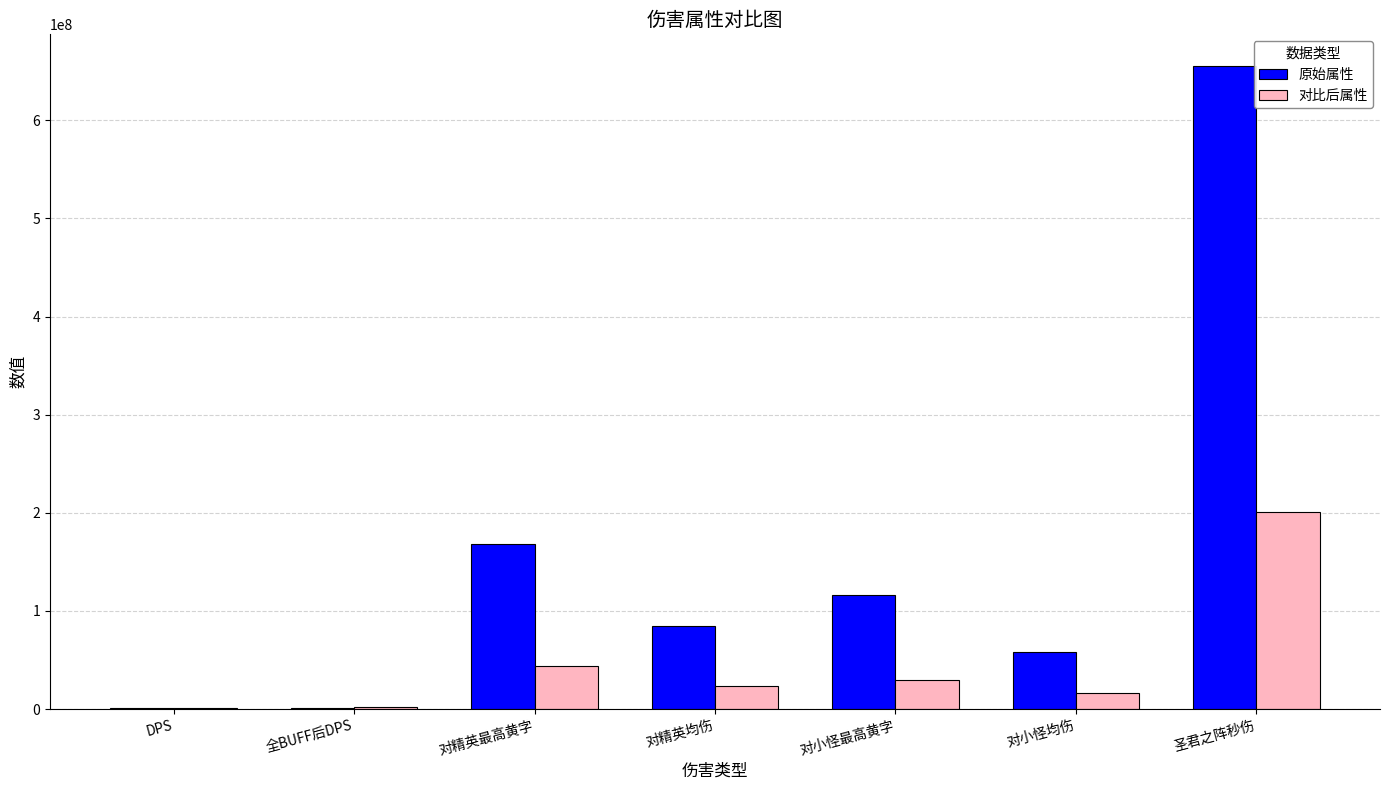

Which series changed the most between 对精英最高黄字 and 圣君之阵秒伤?

原始属性